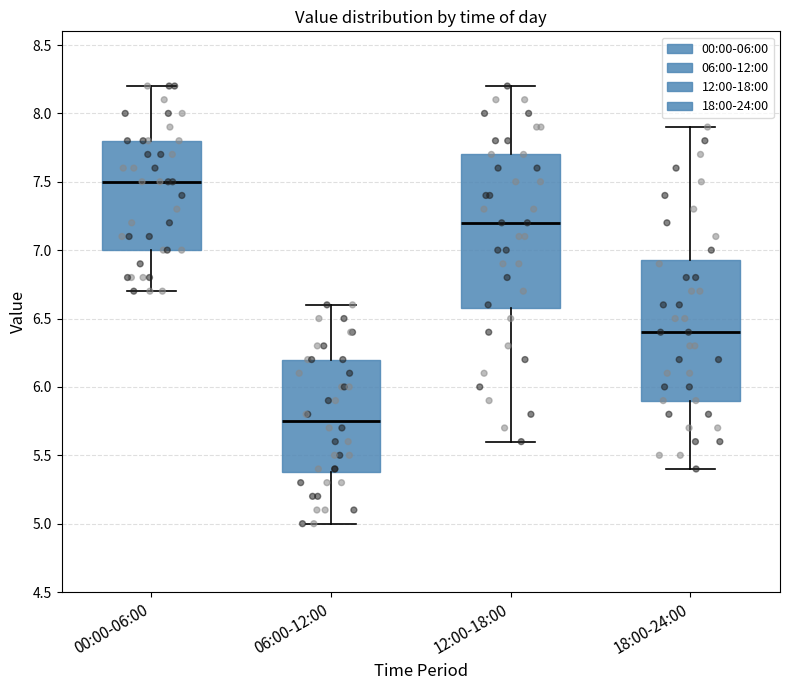

Reading left to right, read every box against the y-axis: the position of its median line, the range the box covers, and the ends of its whiskers. The values are not printed on the chart, so give them approximately, as read against the axis.

00:00-06:00: median 7.50, box 7.00 to 7.80, whiskers 6.70 to 8.20
06:00-12:00: median 5.75, box 5.40 to 6.20, whiskers 5.00 to 6.60
12:00-18:00: median 7.20, box 6.60 to 7.70, whiskers 5.60 to 8.20
18:00-24:00: median 6.40, box 5.90 to 6.95, whiskers 5.40 to 7.90